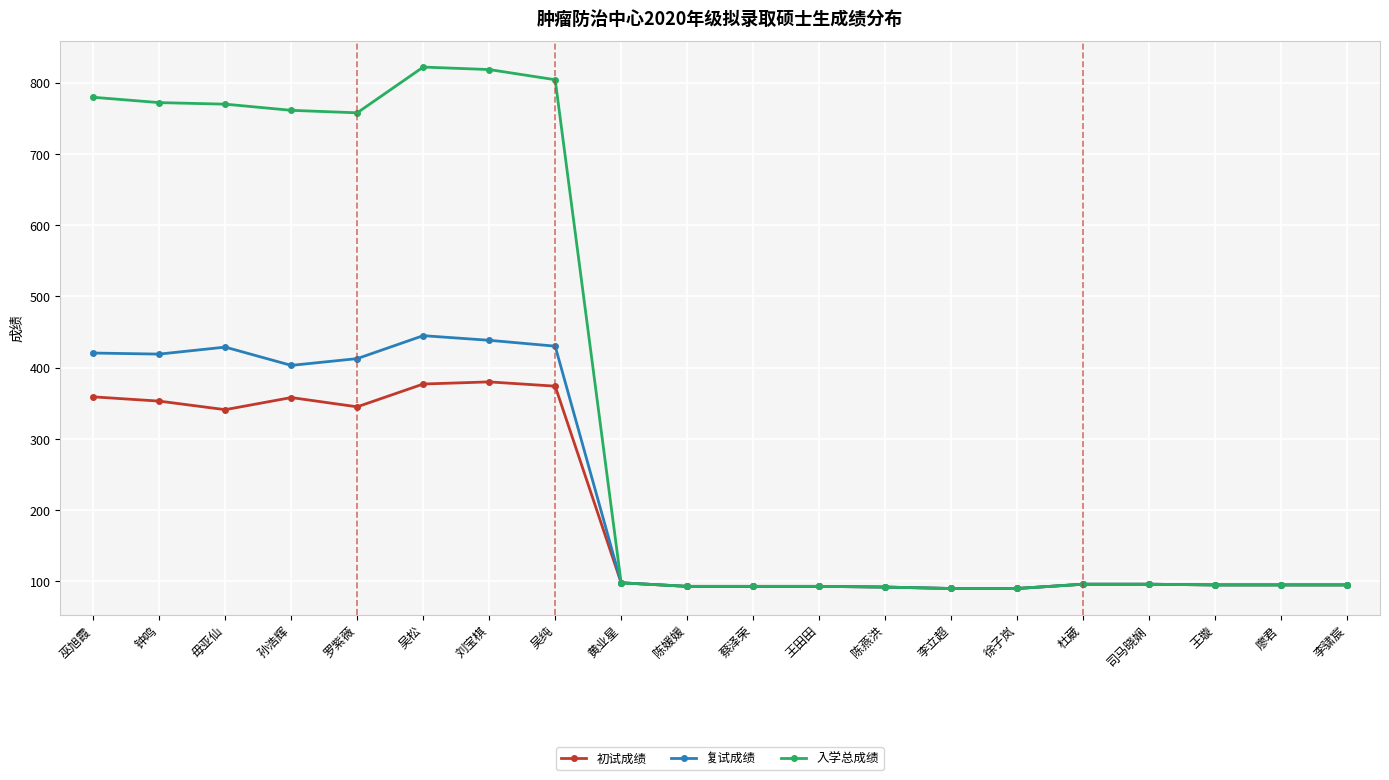

Which series has the largest total across all categories?

入学总成绩